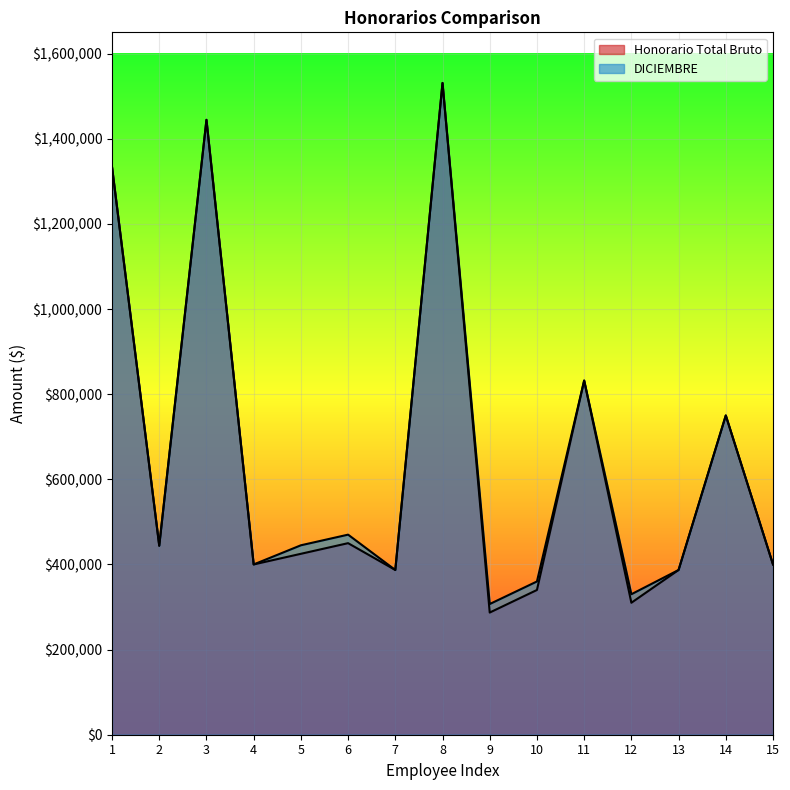

Rank the series by their average value, from highest to lowest.

DICIEMBRE, Honorario Total Bruto